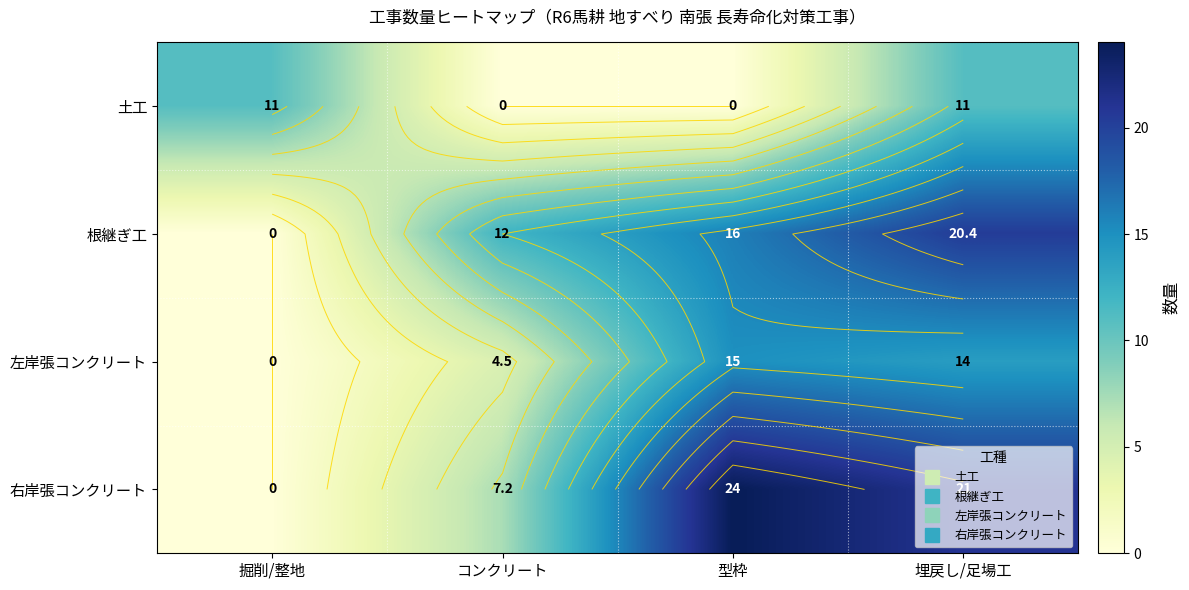

At how many categories does at least one series exceed 12?

2